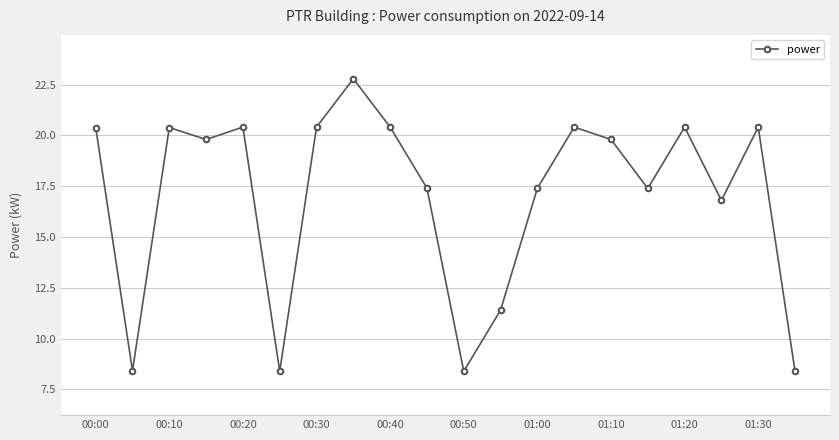

How many interior local peaks (higher than both neighbors) does the data have?

6